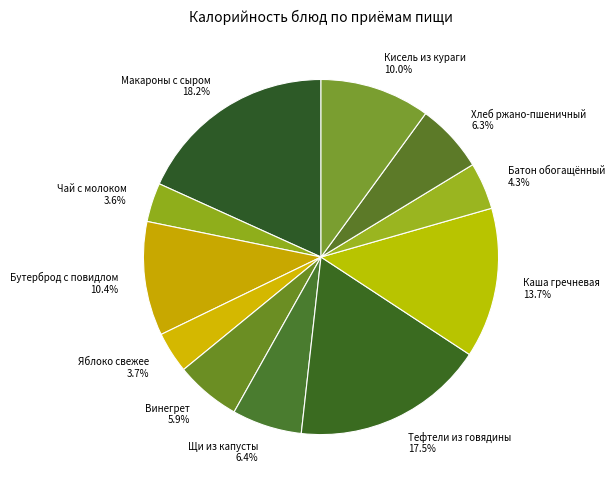

Which has a higher value, Яблоко свежее or Кисель из кураги?

Кисель из кураги